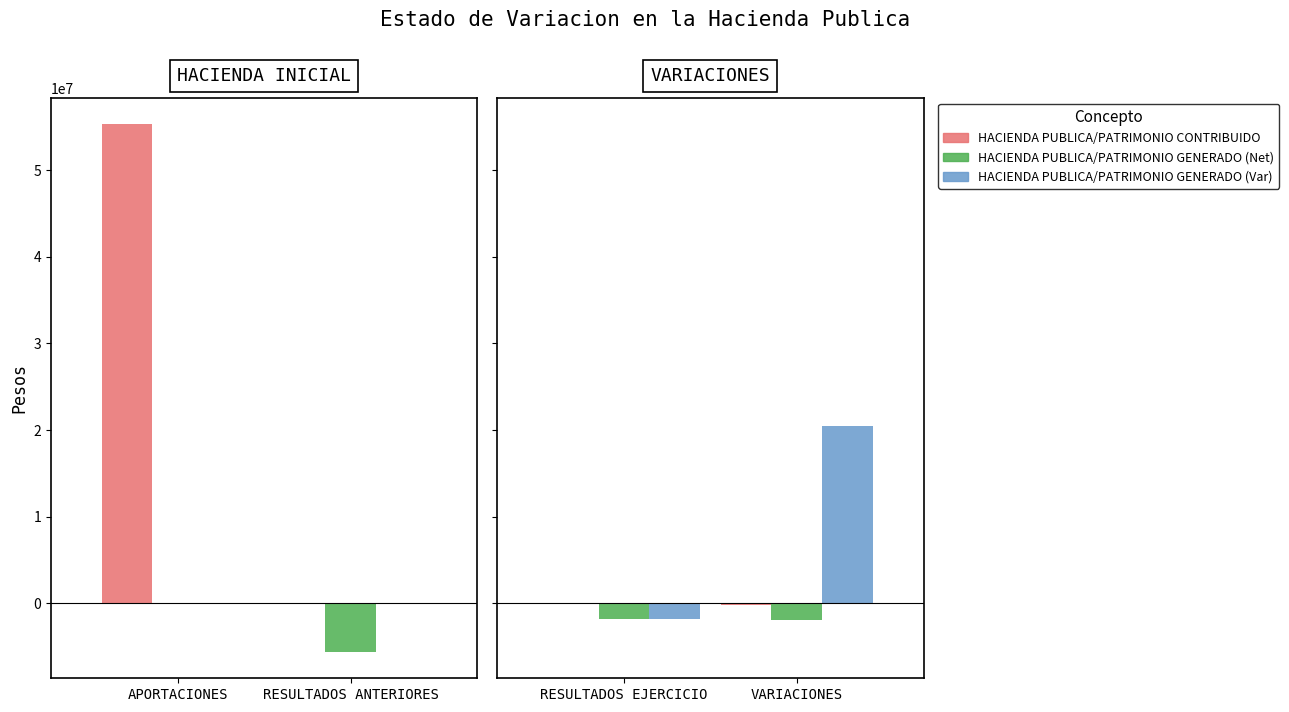

Between RESULTADOS EJERCICIO and VARIACIONES, which is larger?

RESULTADOS EJERCICIO